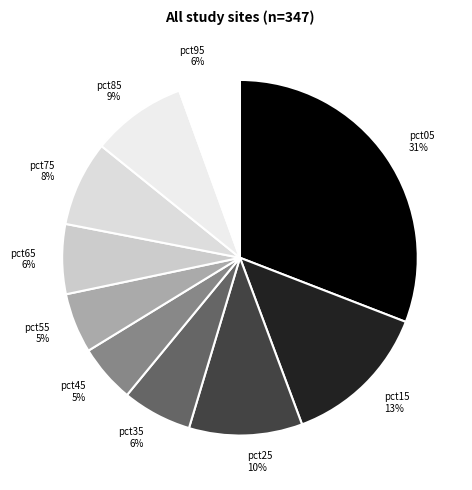

Which slice is the largest?

pct05